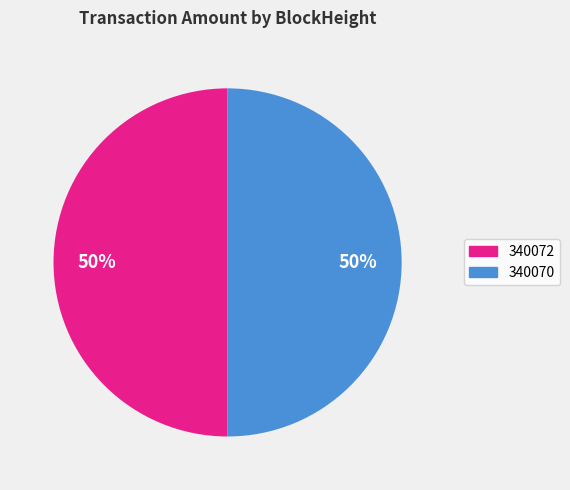

To the nearest percent, what is the difference between the 340070 and 340072 slice percentages?

0%